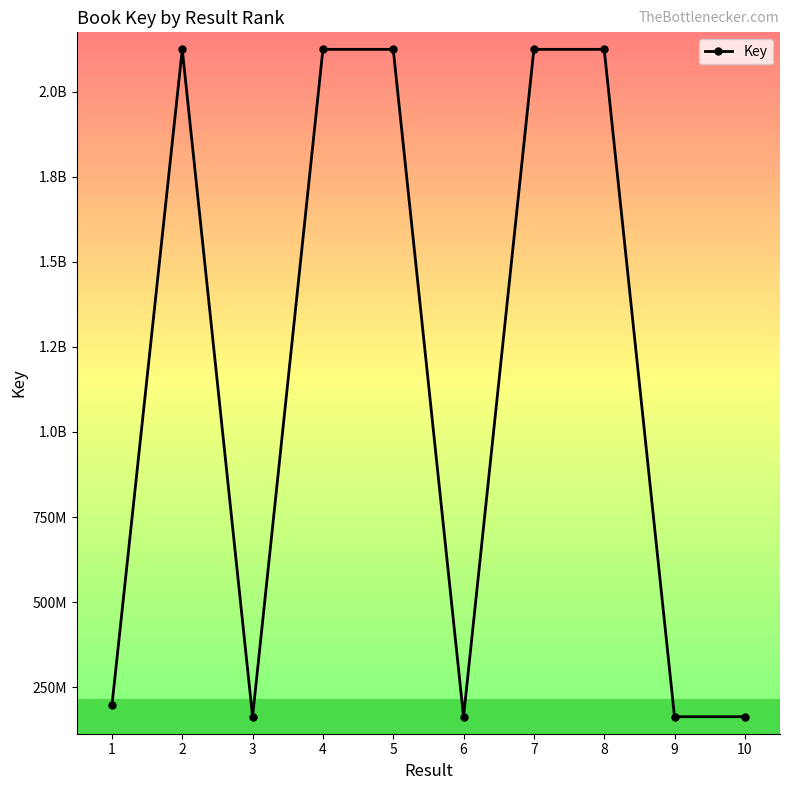

Is this an area chart (filled region under the line)?

No